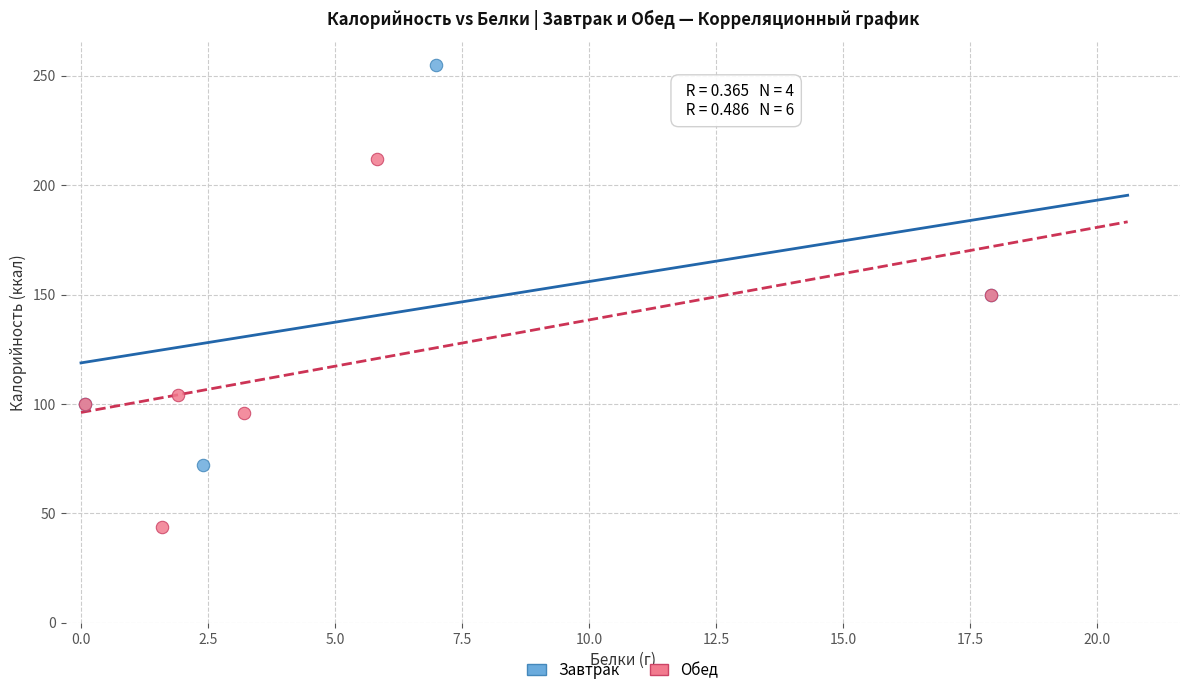

Which series reaches the minimum Y coordinate?

Обед